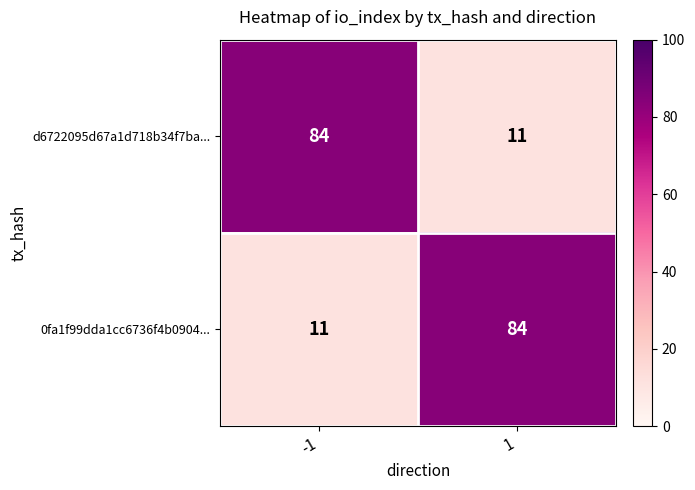

At -1, list the series in order from smallest to largest.

0fa1f99dda1cc6736f4b0904..., d6722095d67a1d718b34f7ba...